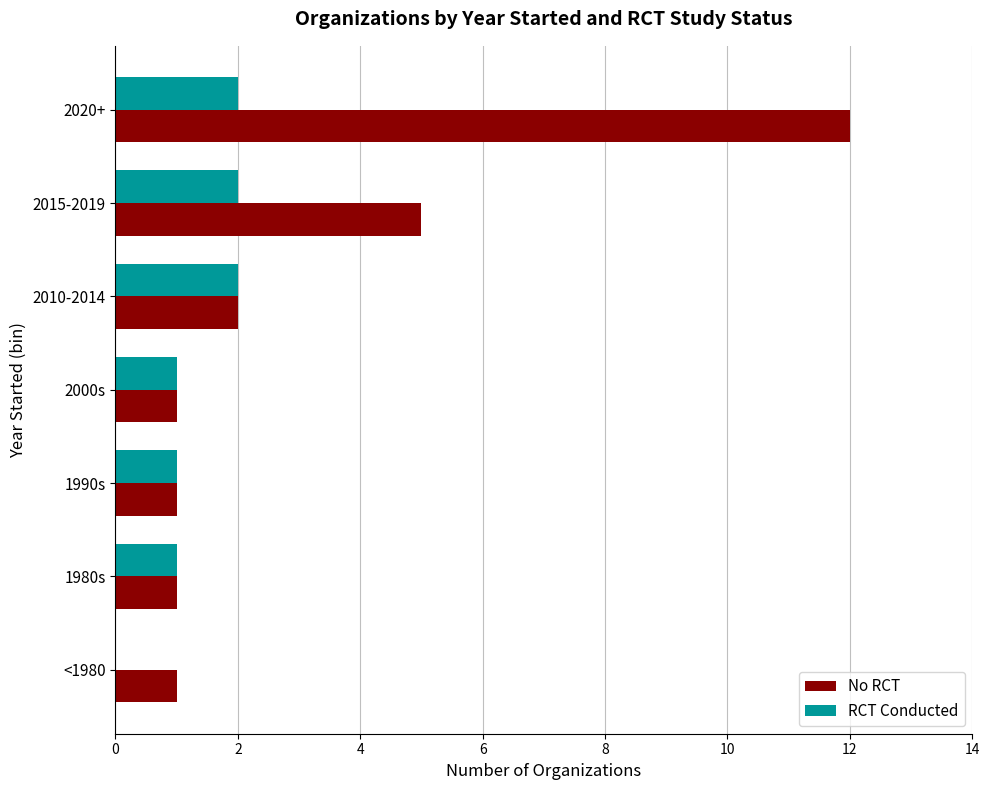

The value of No RCT at <1980 is 1. True or false?

True